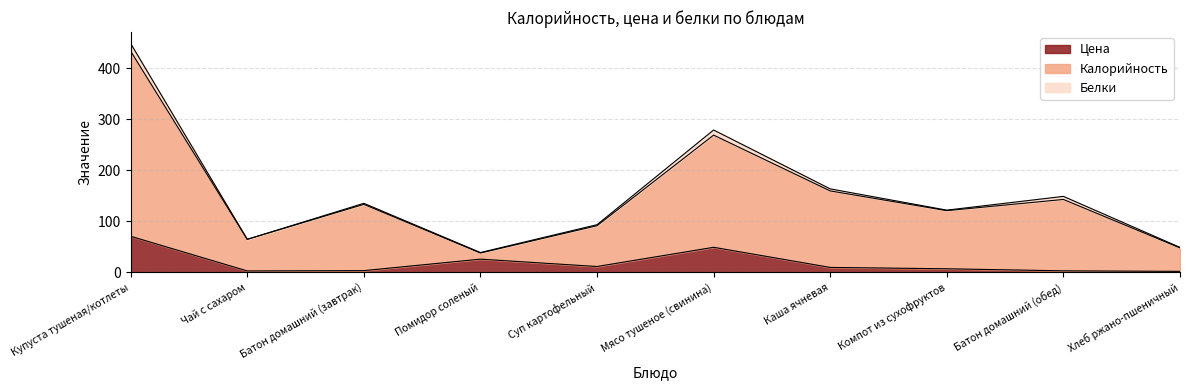

True or false: Калорийность and Цена cross at least once.

False